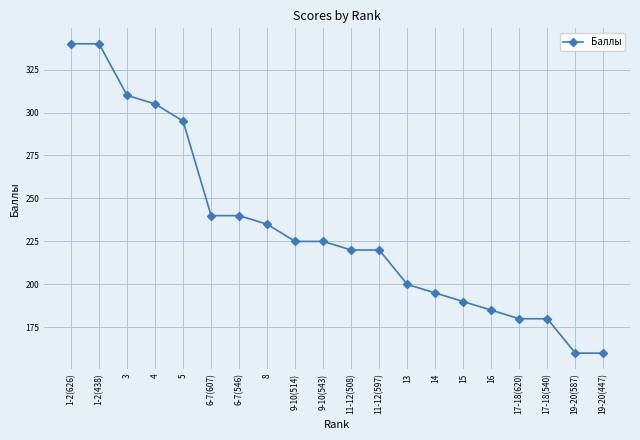

How many lines are shown in the chart?

1